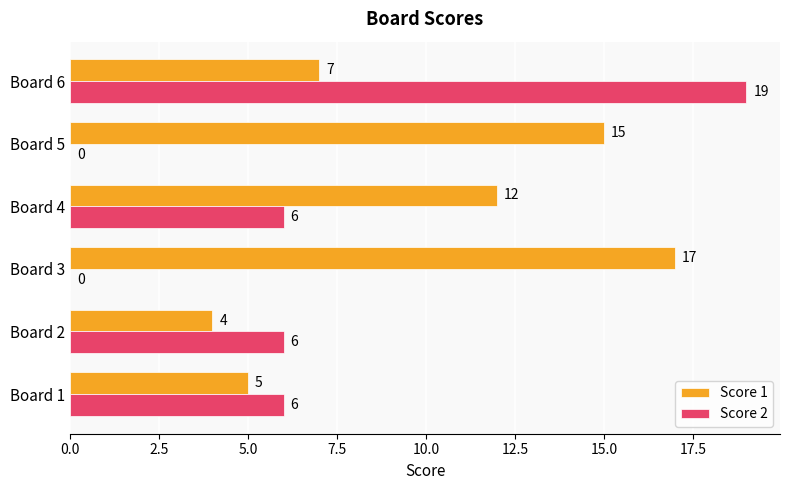

What is the greatest value displayed?

19